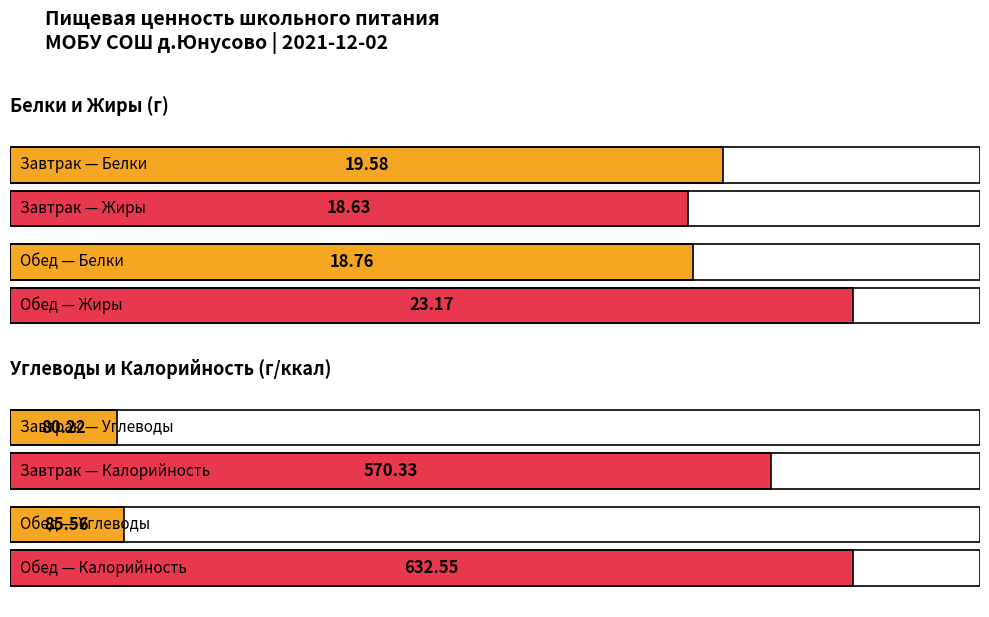

Reading right to left, extract all data points from this chart.

Белки: 18.8	19.6
Жиры: 23.2	18.6
Углеводы: 85.6	80.2
Калорийность: 632.5	570.3